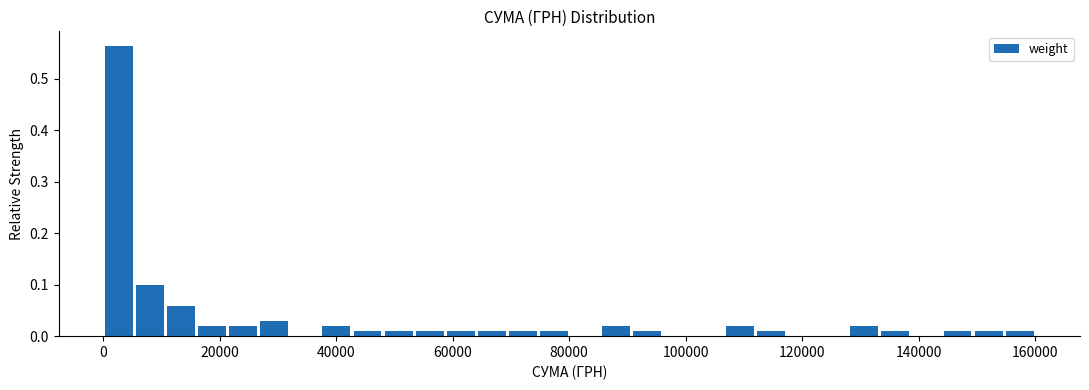

Read against the x-axis, roughly where is the centre of the tallest bar?

2000